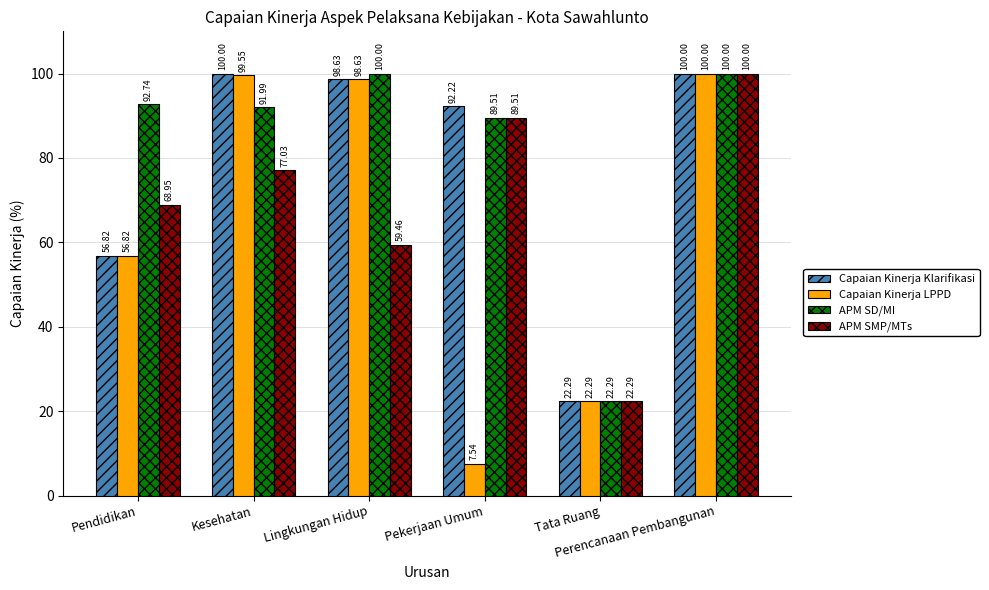

True or false: Capaian Kinerja Klarifikasi has a value of 33.7 at Lingkungan Hidup.

False